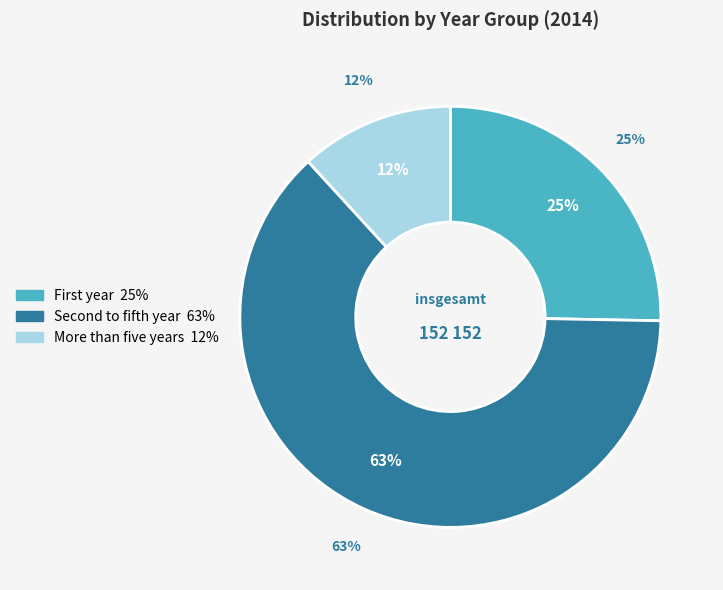

To the nearest percent, what is the average slice percentage?

33%